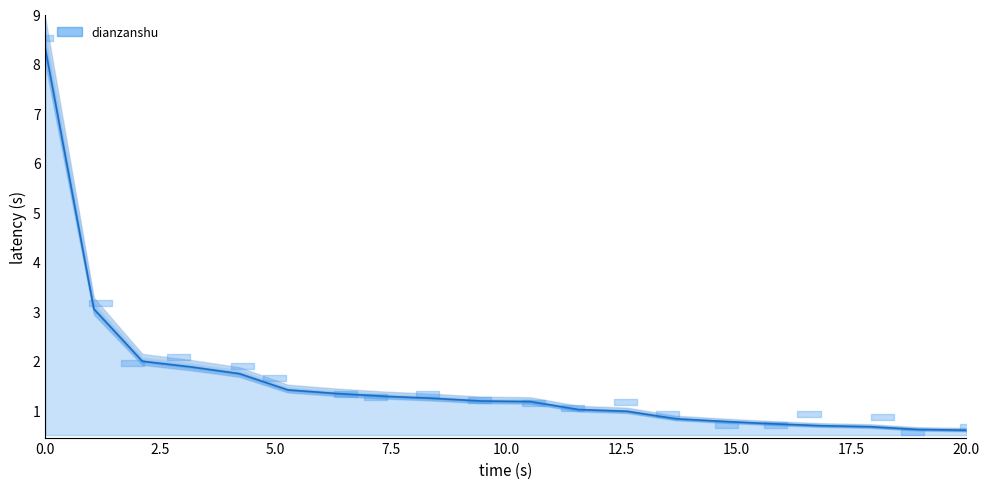

True or false: there are more than 0 points higher than both neighbors.

False